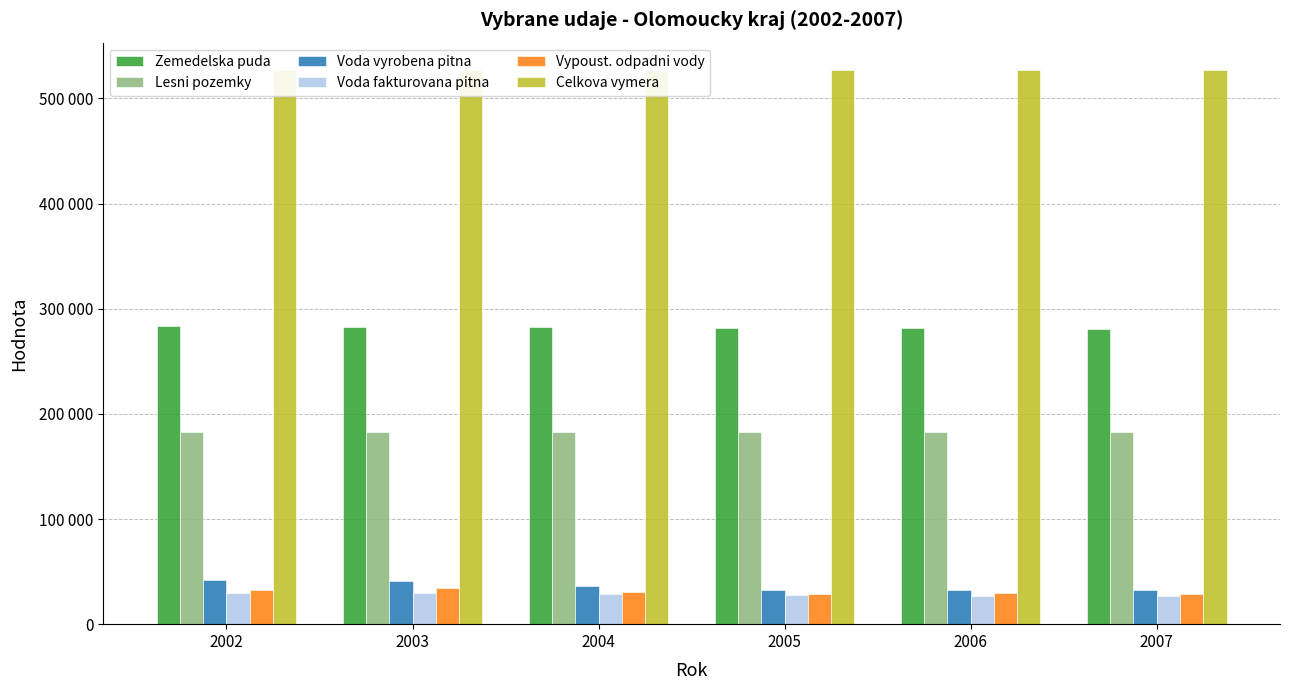

What is the difference between the highest and lowest values at 2005?

498899